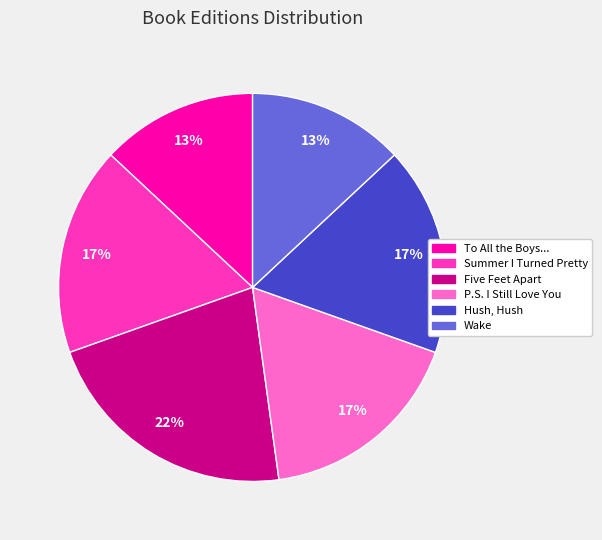

To the nearest percent, what is the average slice percentage?

17%